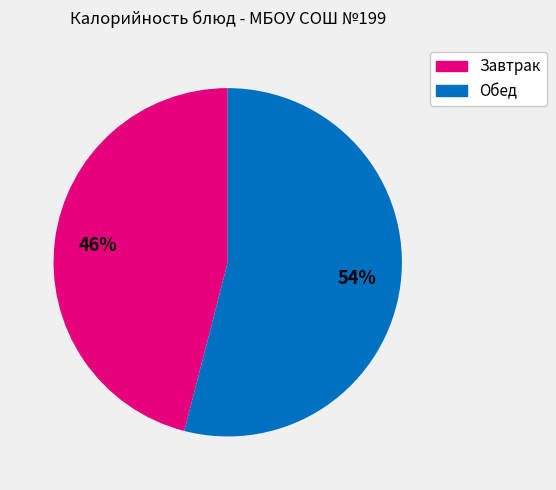

To the nearest percent, what is the difference between the largest and smallest slice percentages?

8%